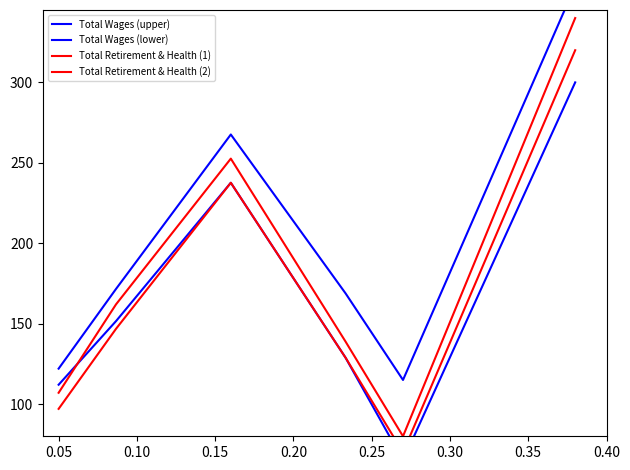

How many distinct data groups are displayed?

4